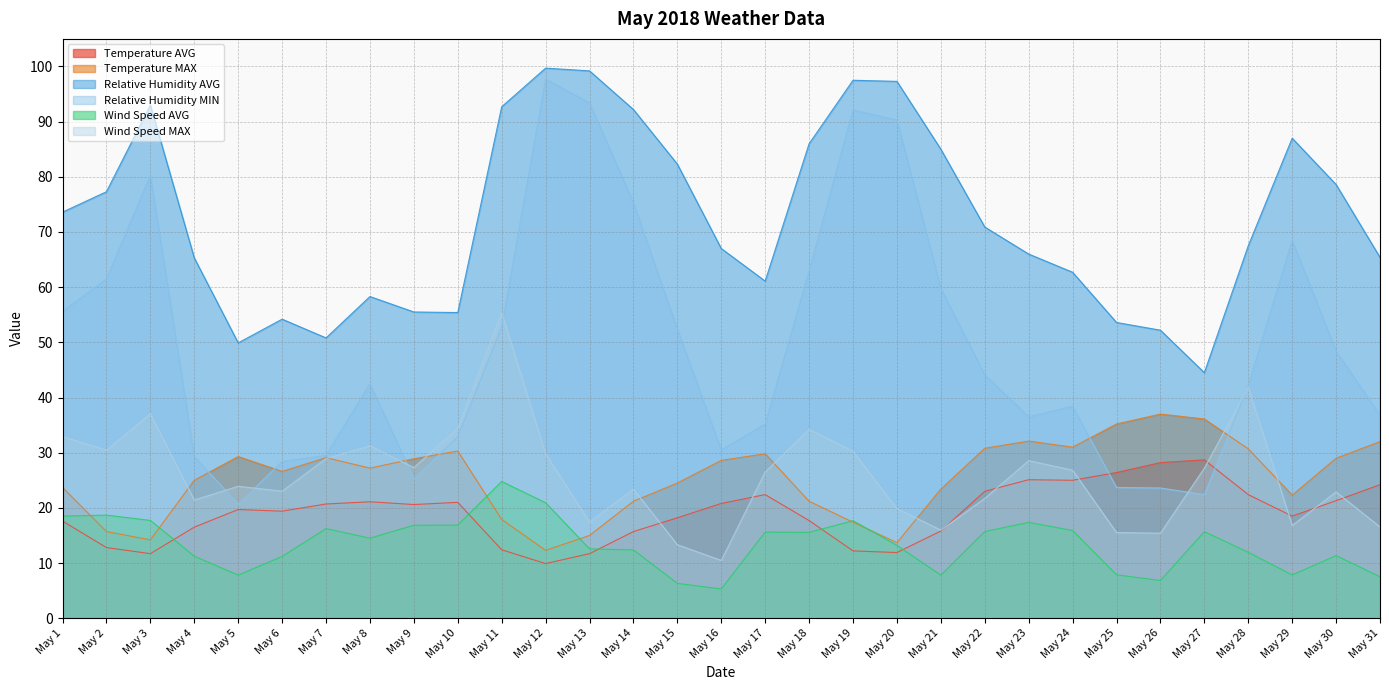

List the series in order of their peak value, highest first.

Relative Humidity AVG, Relative Humidity MIN, Wind Speed MAX, Temperature MAX, Temperature AVG, Wind Speed AVG